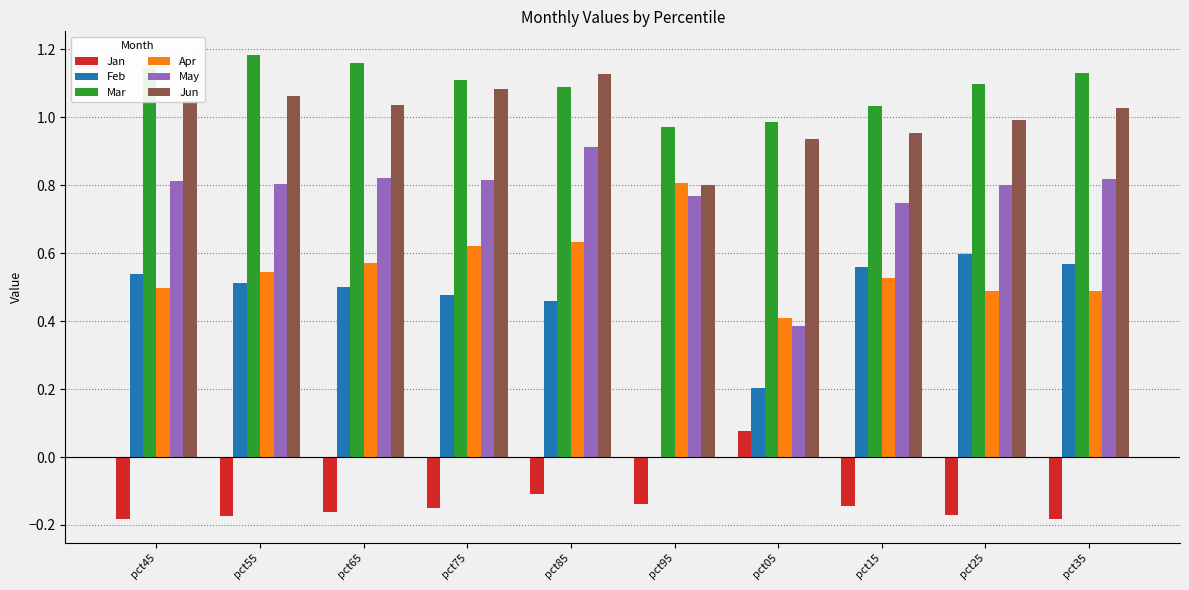

Where is Apr nearest to the value 0?

pct05